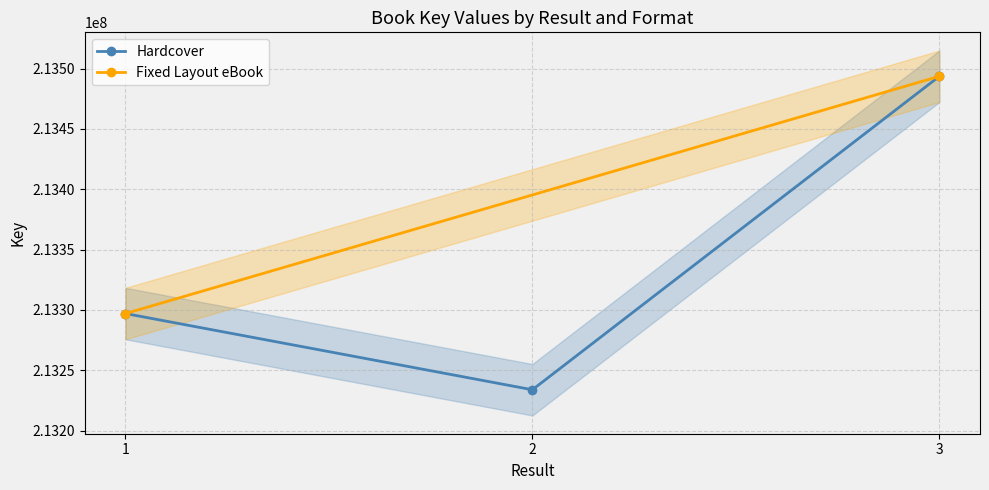

List the labels in order of value, largest first.

3, 1, 2